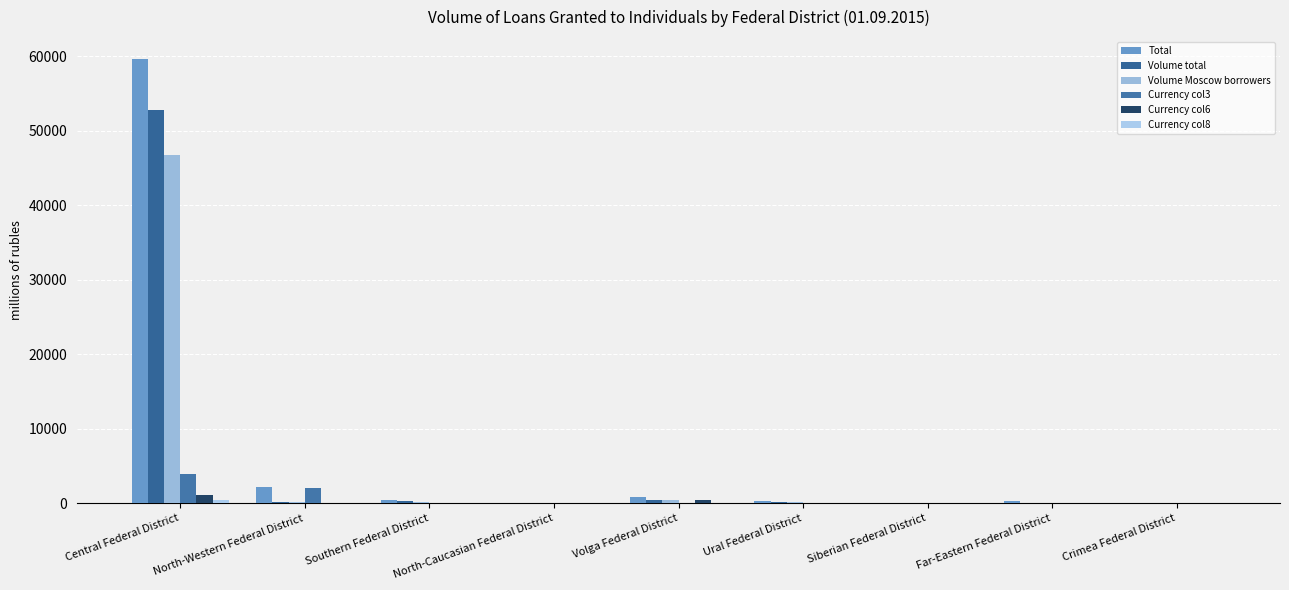

How many distinct data groups are displayed?

6